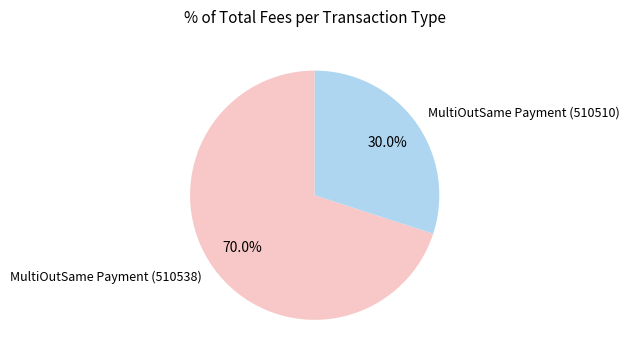

Rank the categories by value from lowest to highest.

MultiOutSame Payment (510510), MultiOutSame Payment (510538)